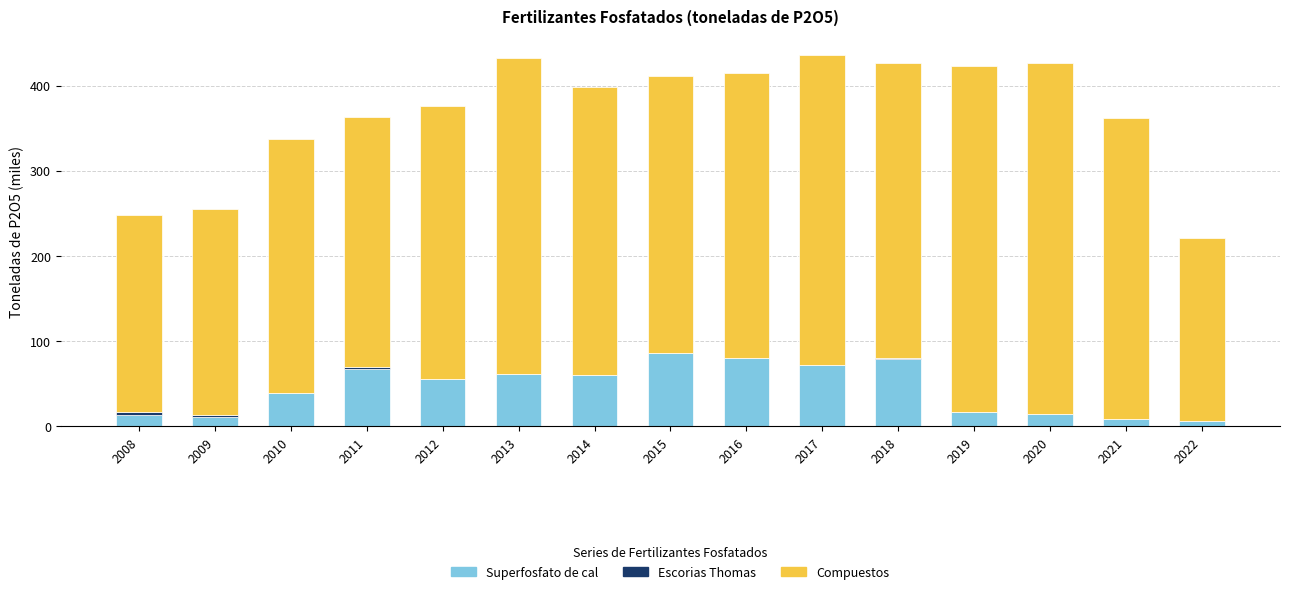

What is the total value across all series at 2013?

432.9